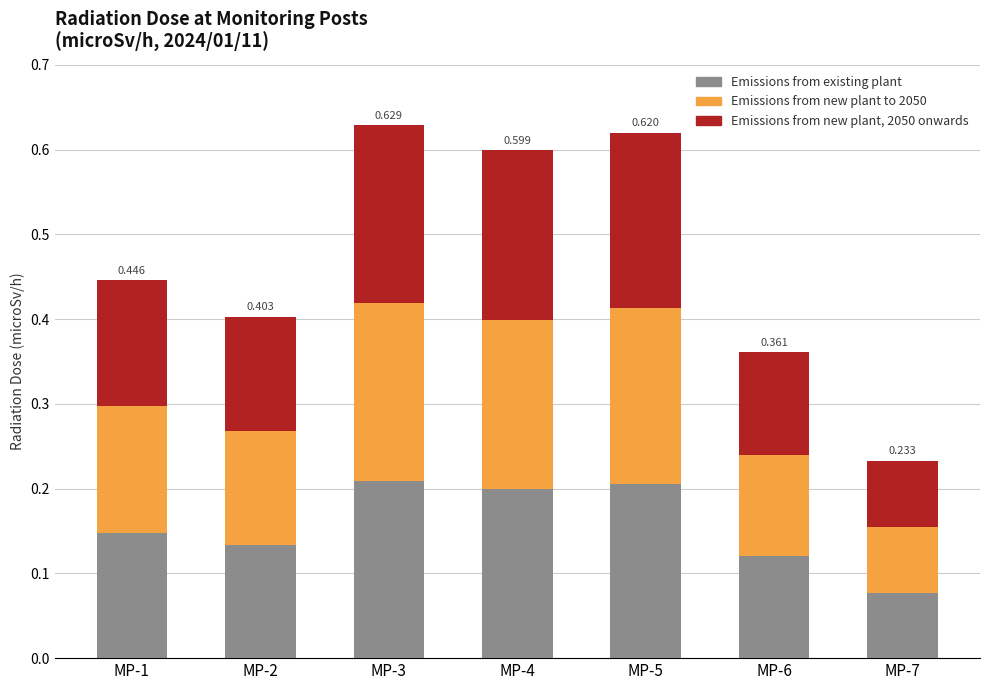

Does the chart contain any negative values?

No